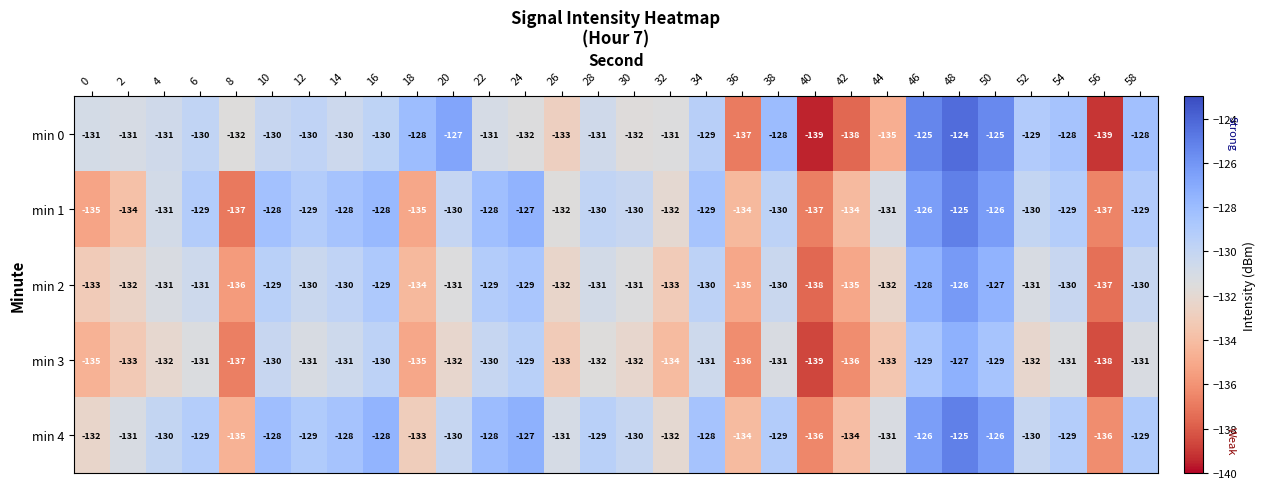

What is the lowest value of the min 3 series?

-139